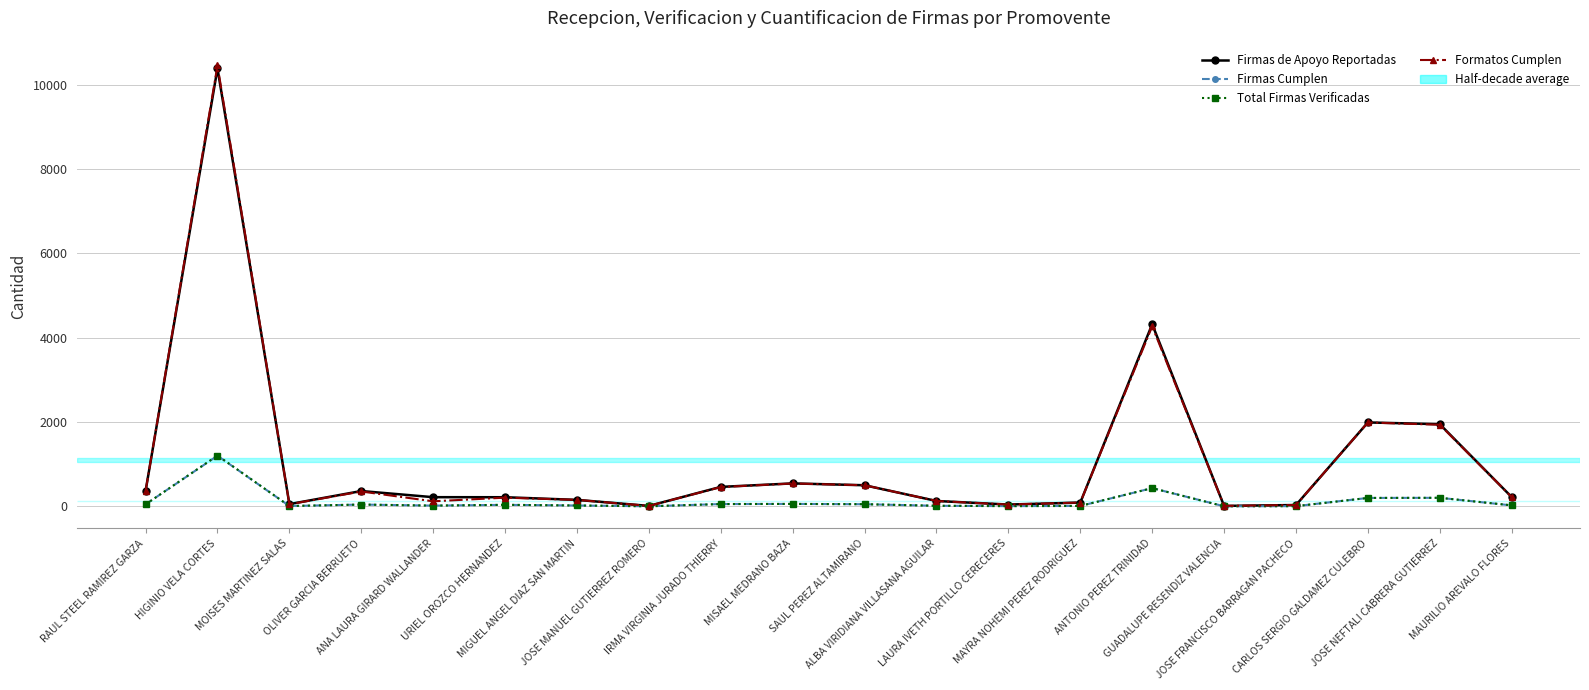

What is the greatest value displayed?

10457